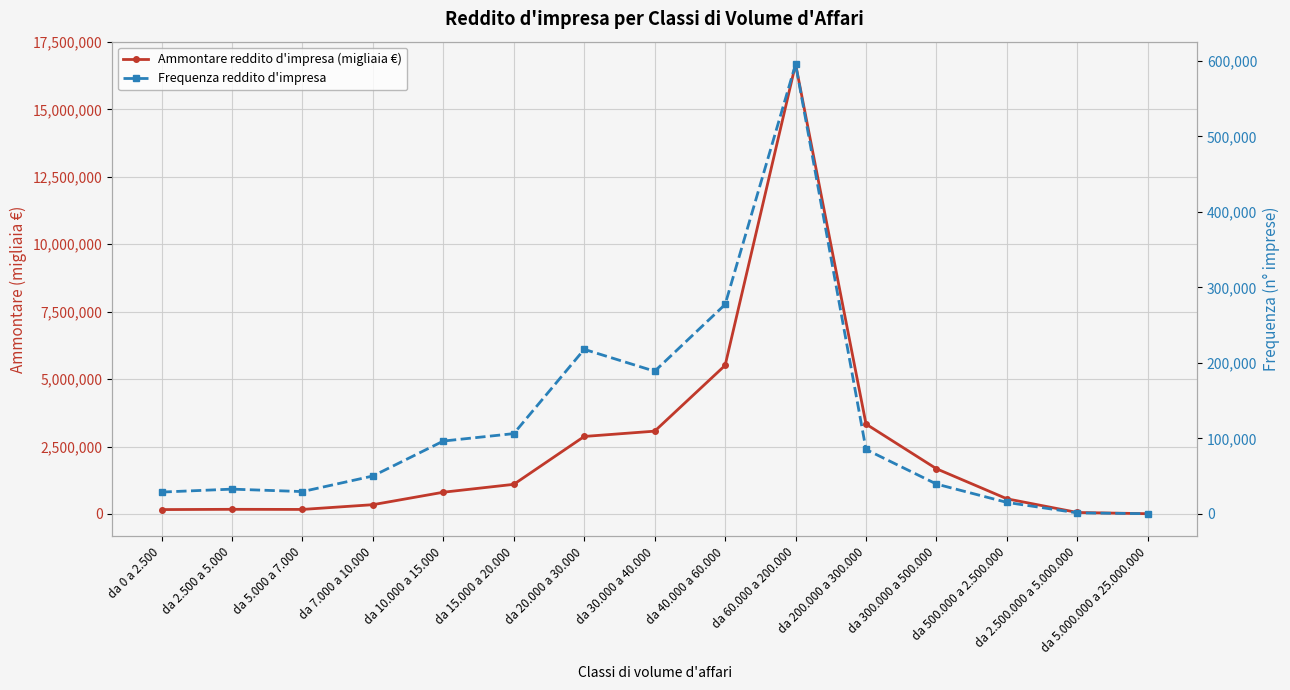

The value of Frequenza reddito d'impresa at da 300.000 a 500.000 is 54544. True or false?

False